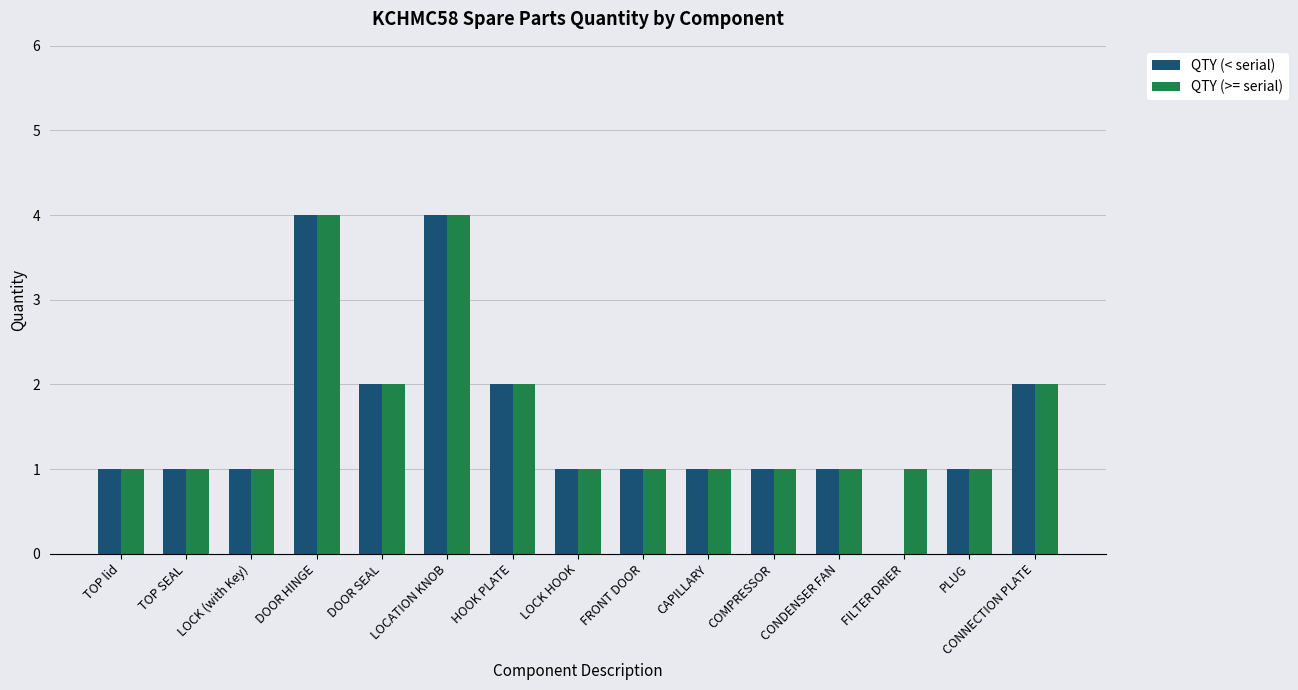

Reading left to right, transcribe all the data shown in this chart.

QTY (< serial): 1	1	1	4	2	4	2	1	1	1	1	1	0	1	2
QTY (>= serial): 1	1	1	4	2	4	2	1	1	1	1	1	1	1	2